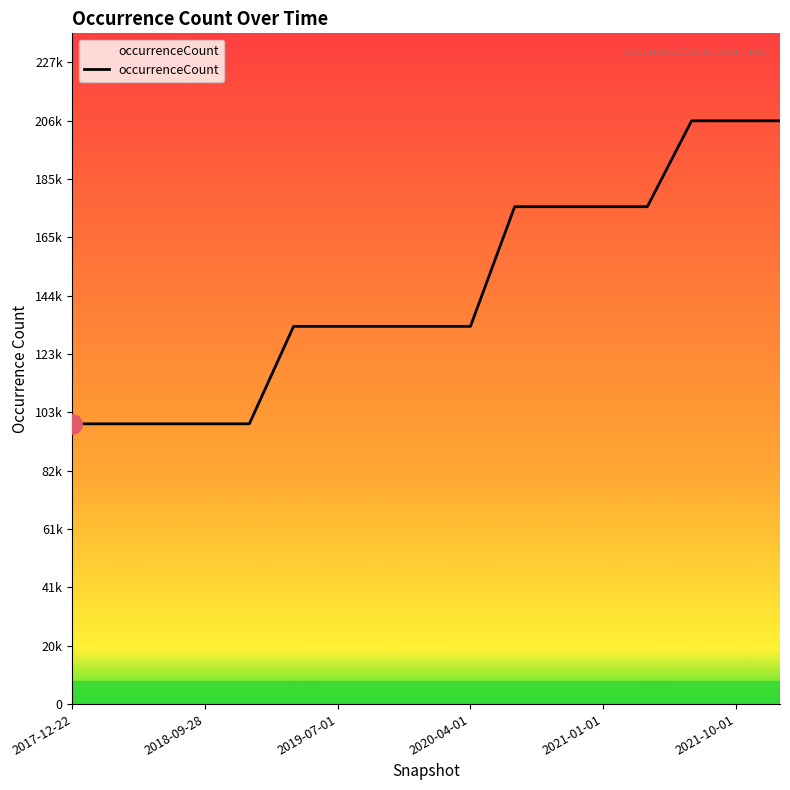

Which category has the lowest value across all series?

2017-12-22